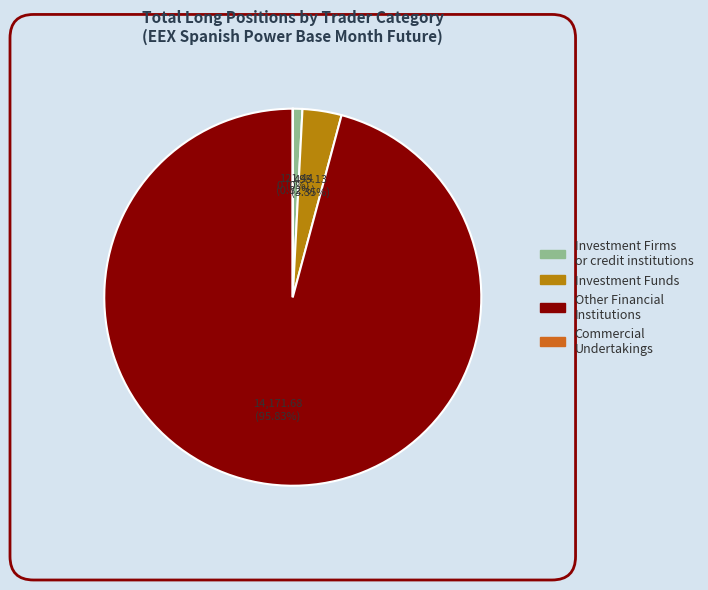

What is the largest slice in the pie chart?

Other Financial Institutions